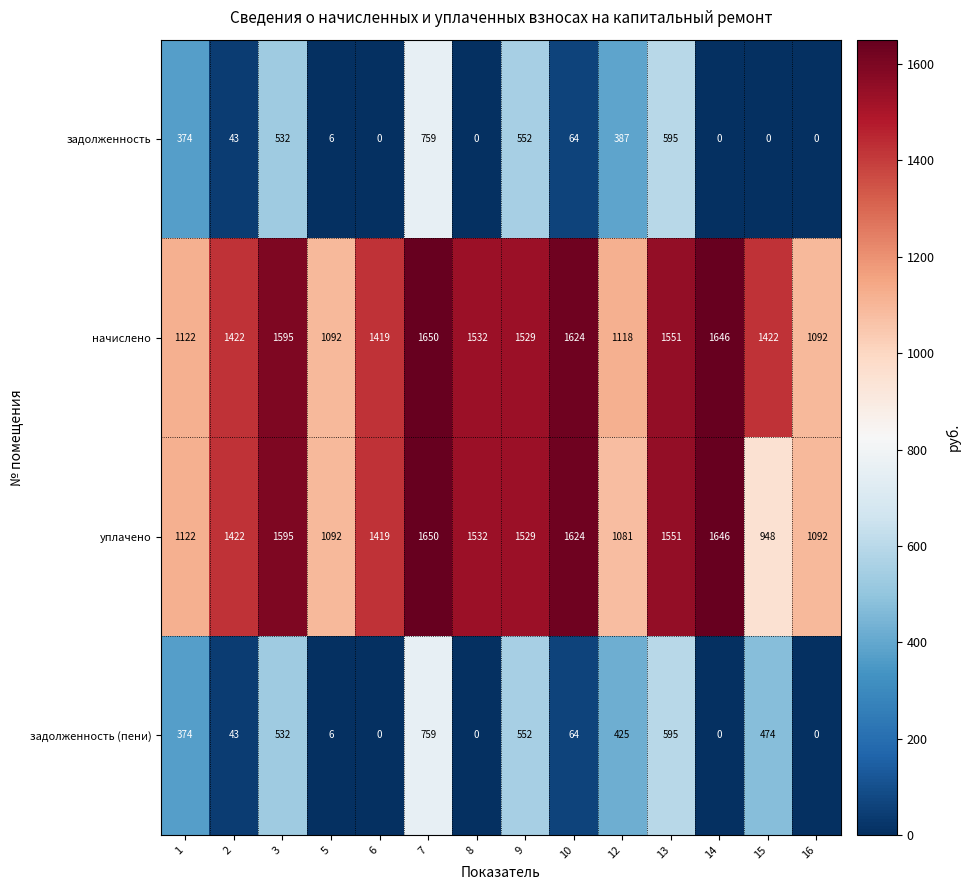

Read the начислено value at 14.

1646